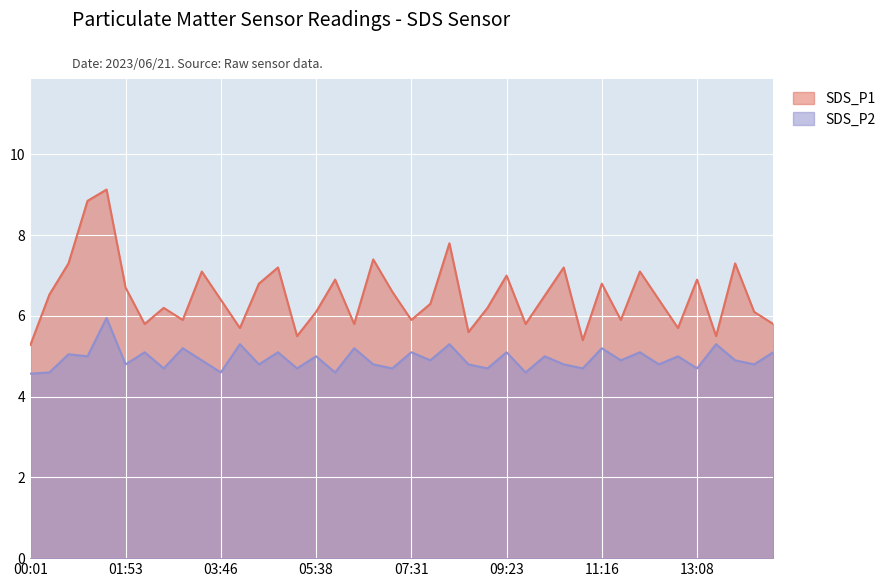

What are all the series names shown in the legend?

SDS_P1, SDS_P2